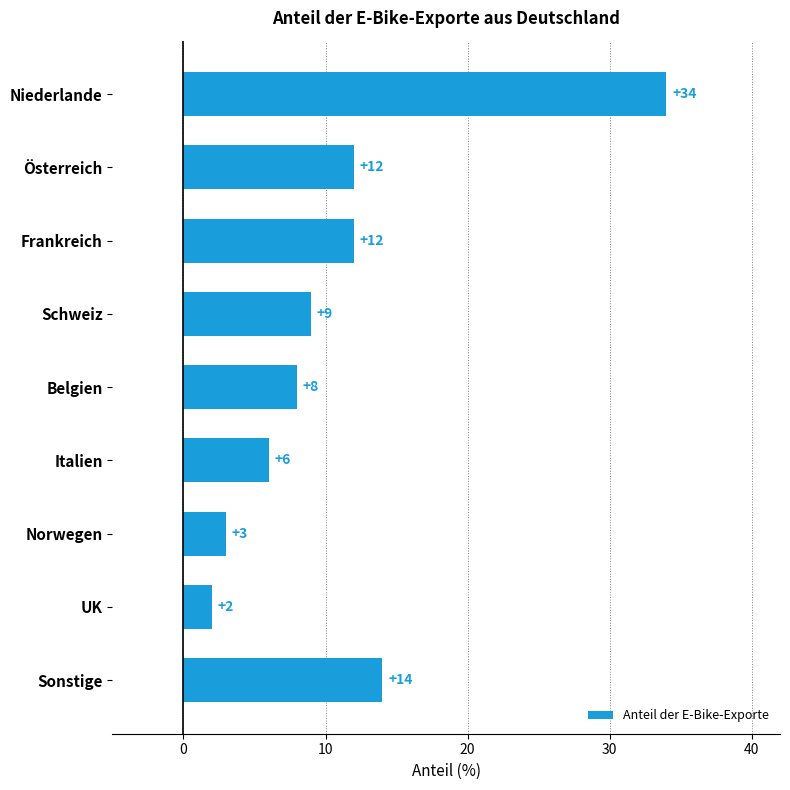

What position from the top is Belgien?

5